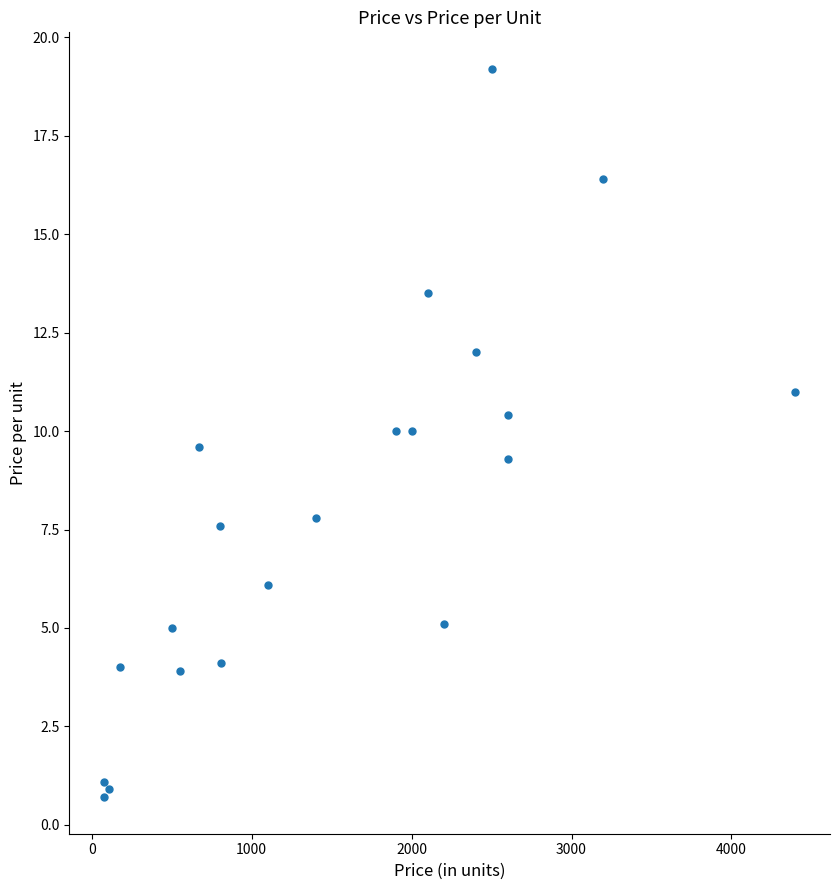

What Y value in the scatter plot is closest to 9?

9.3